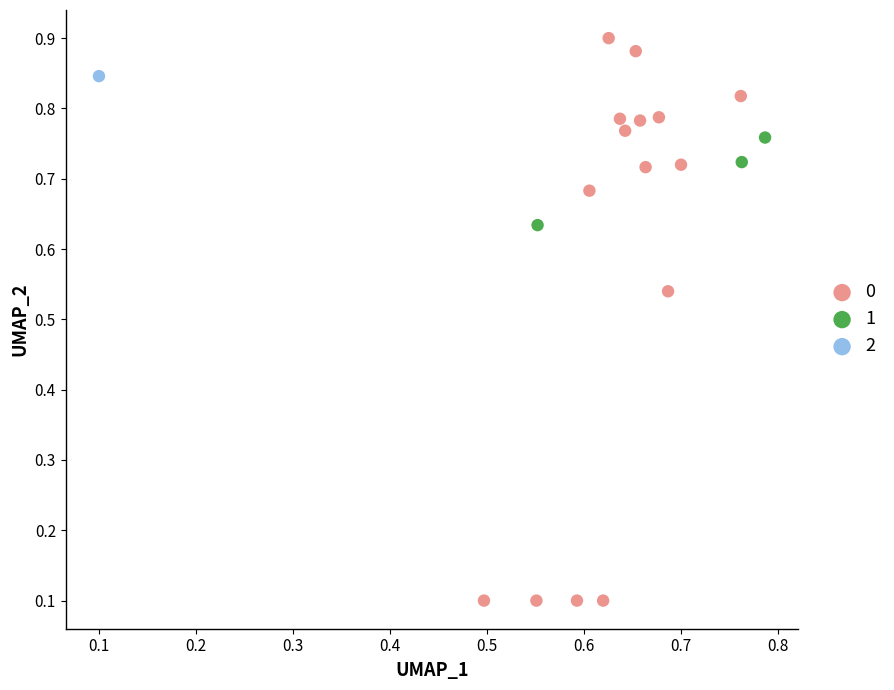

What are all the series names shown in the legend?

0, 1, 2